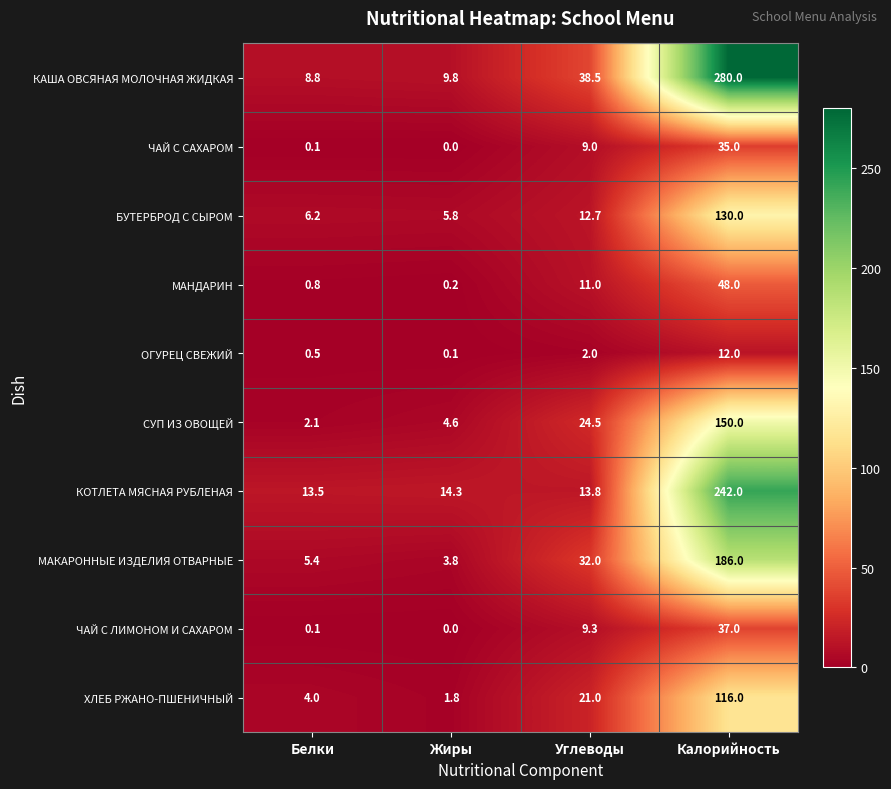

Rank the series by their maximum value, from highest to lowest.

КАША ОВСЯНАЯ МОЛОЧНАЯ ЖИДКАЯ, КОТЛЕТА МЯСНАЯ РУБЛЕНАЯ, МАКАРОННЫЕ ИЗДЕЛИЯ ОТВАРНЫЕ, СУП ИЗ ОВОЩЕЙ, БУТЕРБРОД С СЫРОМ, ХЛЕБ РЖАНО-ПШЕНИЧНЫЙ, МАНДАРИН, ЧАЙ С ЛИМОНОМ И САХАРОМ, ЧАЙ С САХАРОМ, ОГУРЕЦ СВЕЖИЙ